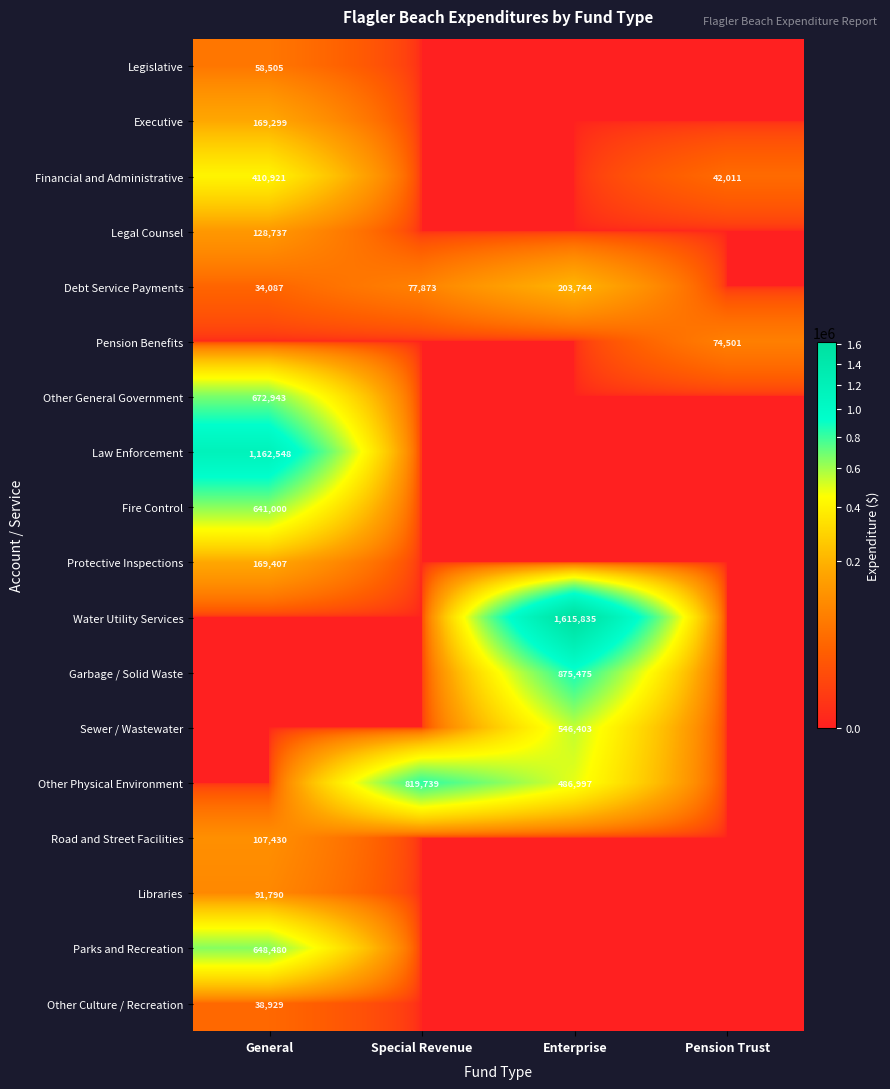

What is the sum of the Debt Service Payments values at Enterprise and General?

237831